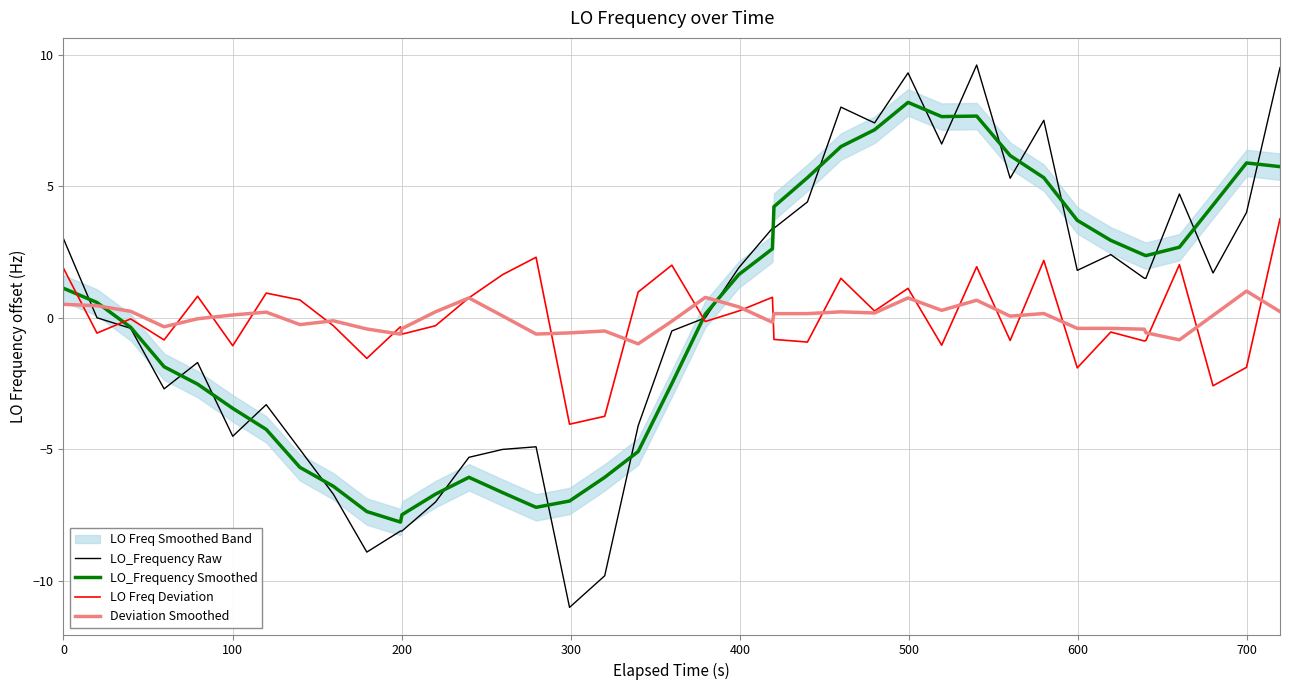

What is the minimum value for Deviation Smoothed?

-1.0